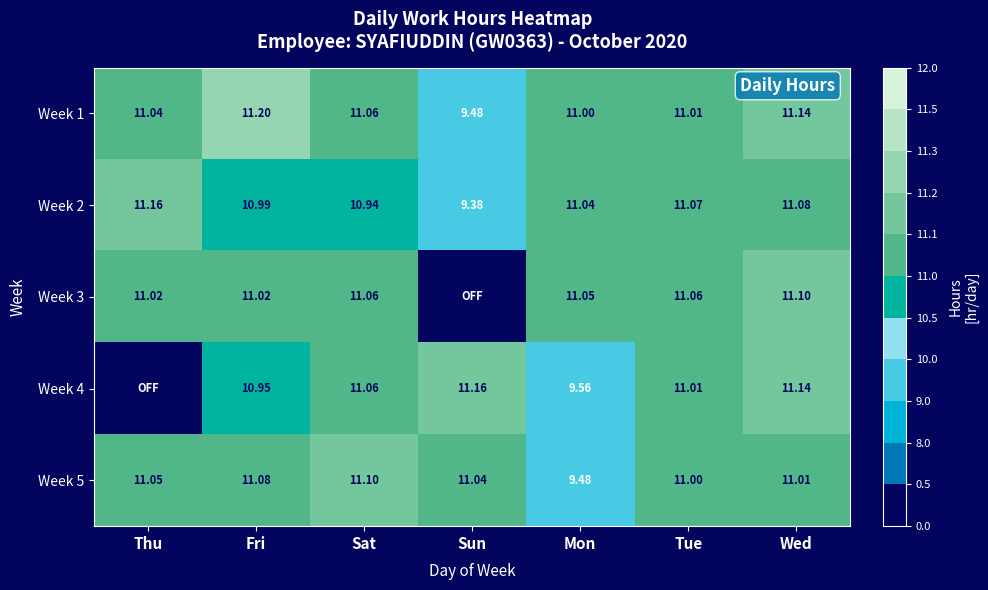

Rank the categories by Week 5 value from highest to lowest.

Sat, Fri, Thu, Sun, Wed, Tue, Mon